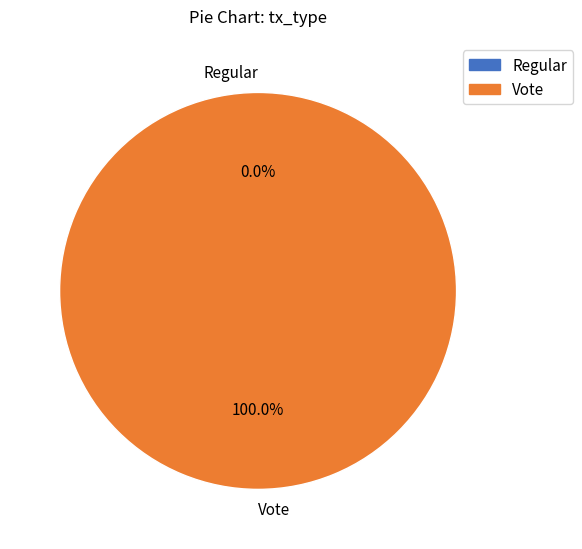

Which slice represents more than half of the pie?

Vote